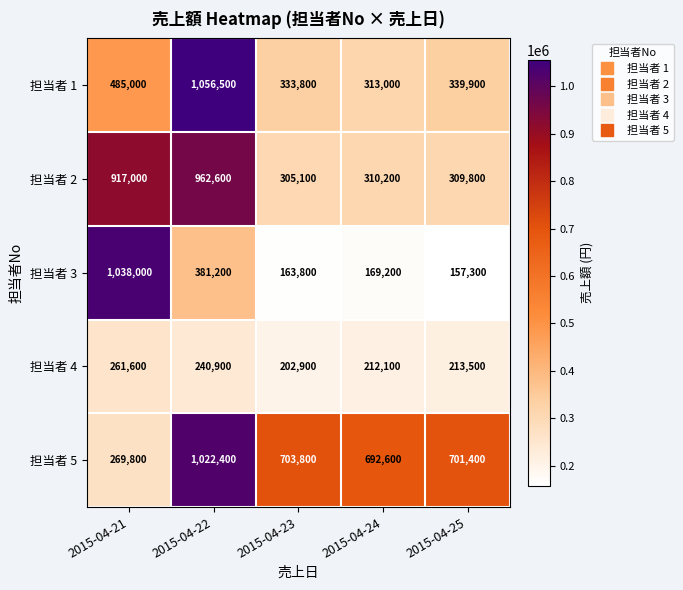

Reading right to left, extract all data points from this chart.

担当者 1: 339900	313000	333800	1056500	485000
担当者 2: 309800	310200	305100	962600	917000
担当者 3: 157300	169200	163800	381200	1038000
担当者 4: 213500	212100	202900	240900	261600
担当者 5: 701400	692600	703800	1022400	269800